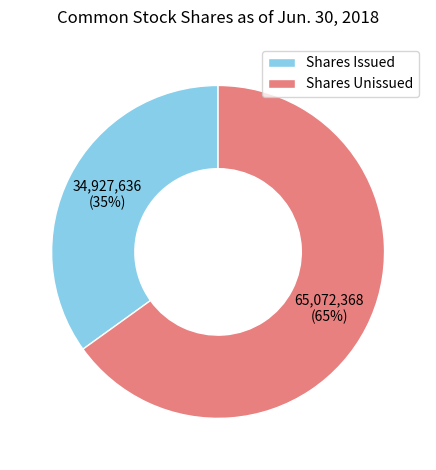

Do Shares Issued and Shares Unissued together represent more than half of the pie?

Yes